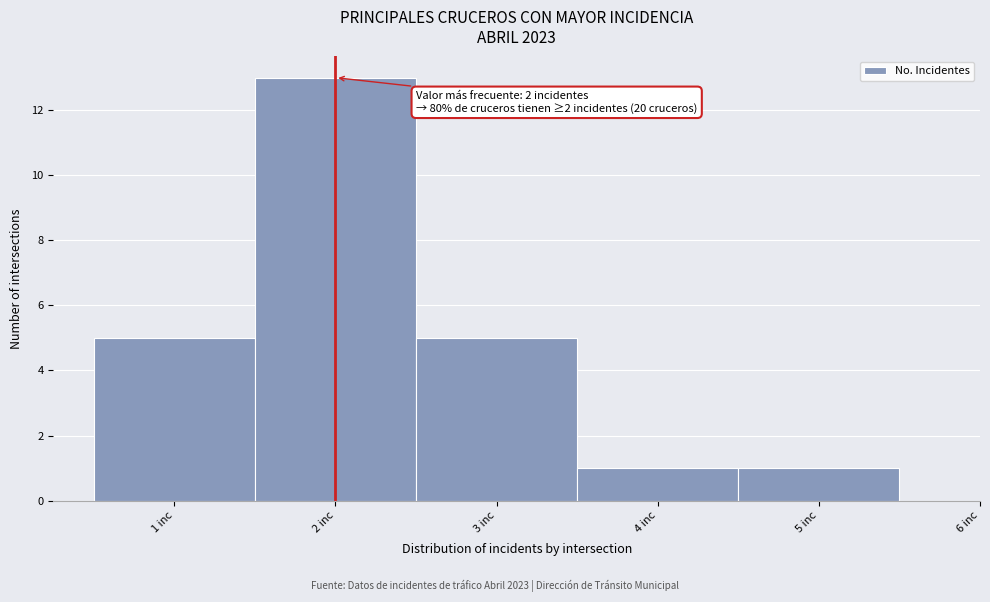

Over which range of the x-axis is the bar tallest?

1.5 to 2.5